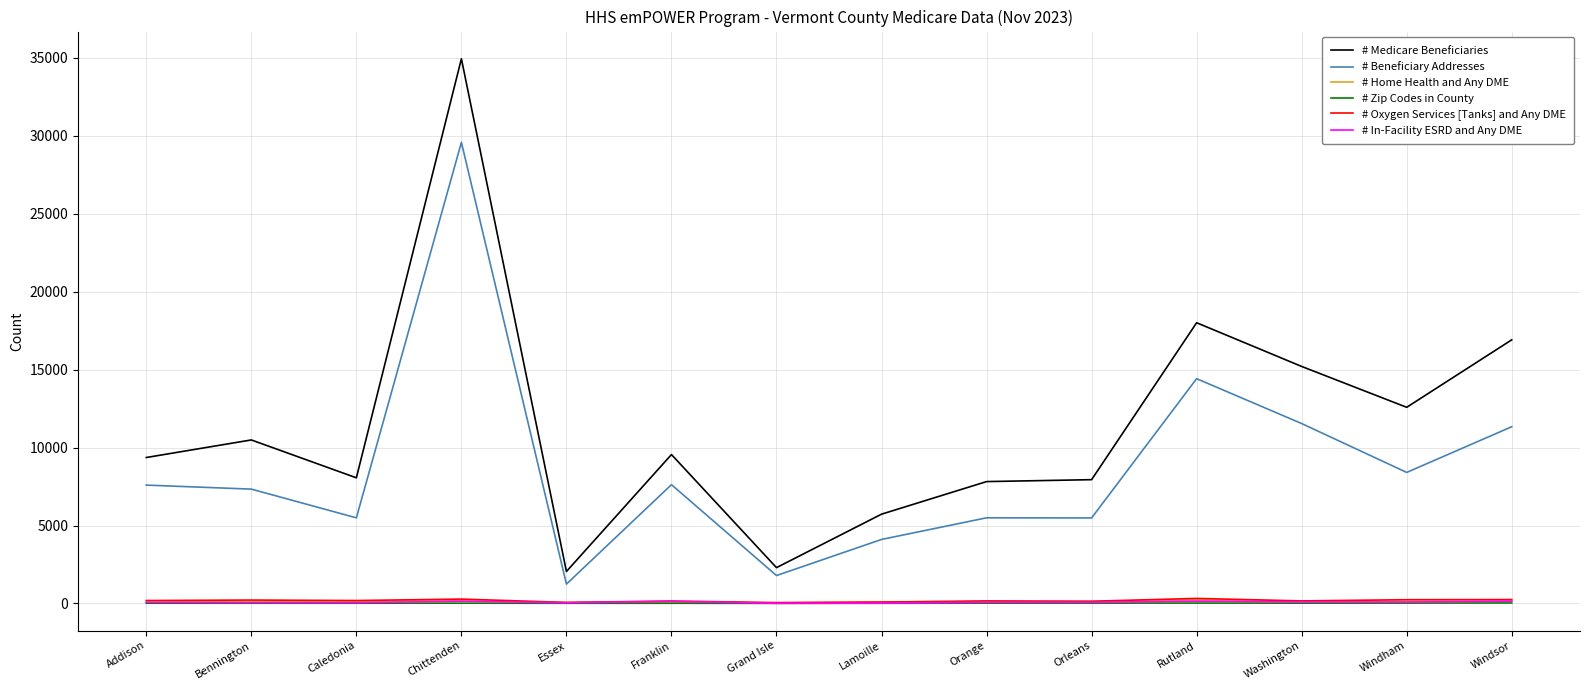

Which series has the largest range (max minus min)?

# Medicare Beneficiaries